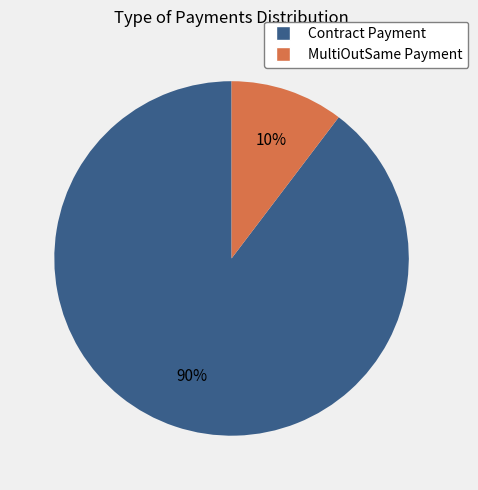

The Contract Payment slice represents 90% of the pie. True or false?

True